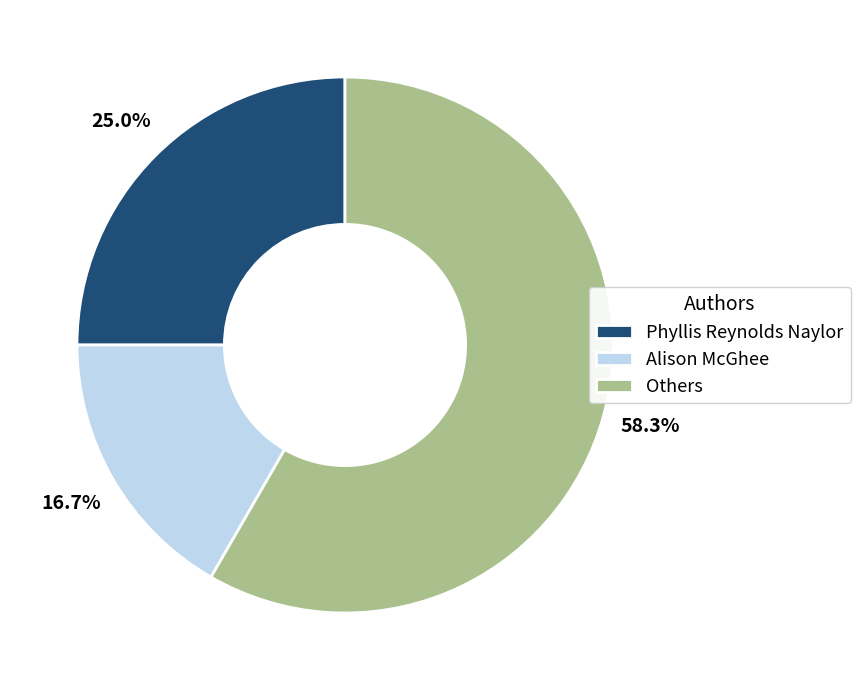

Do Alison McGhee and Others together represent more than half of the pie?

Yes